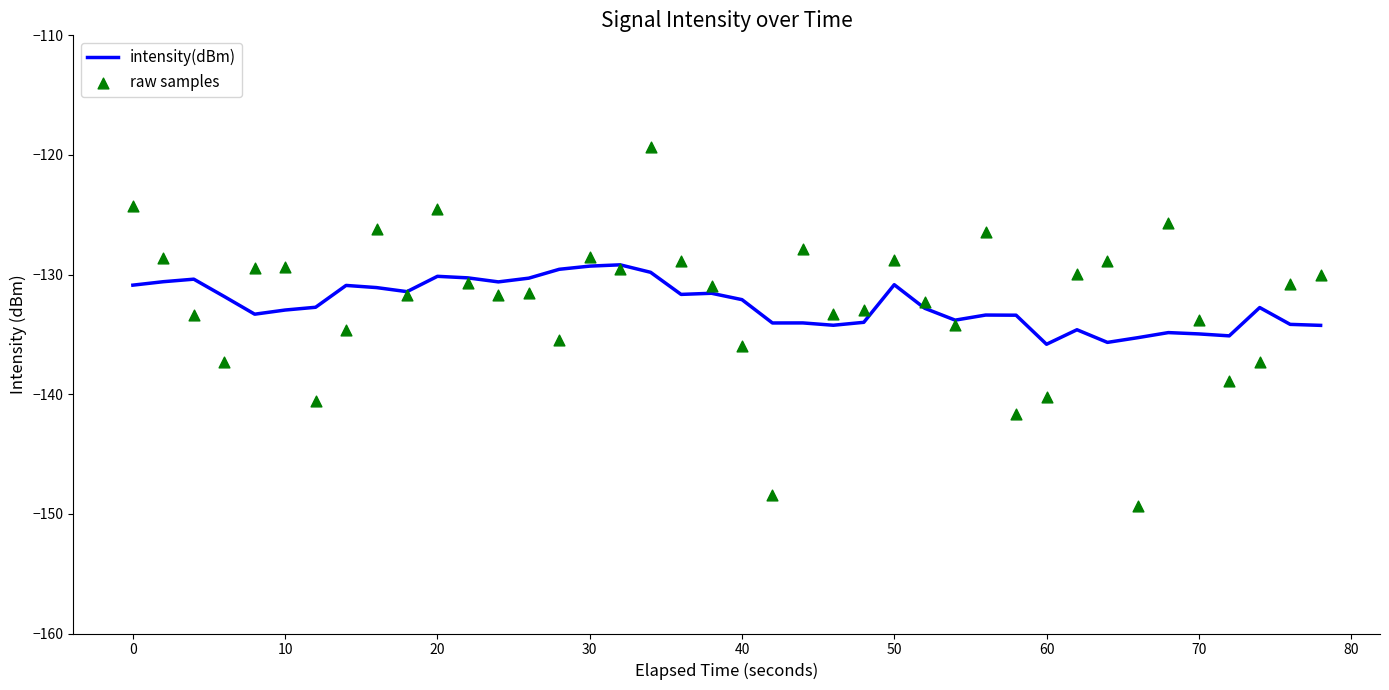

Which series contains the highest Y value?

raw samples